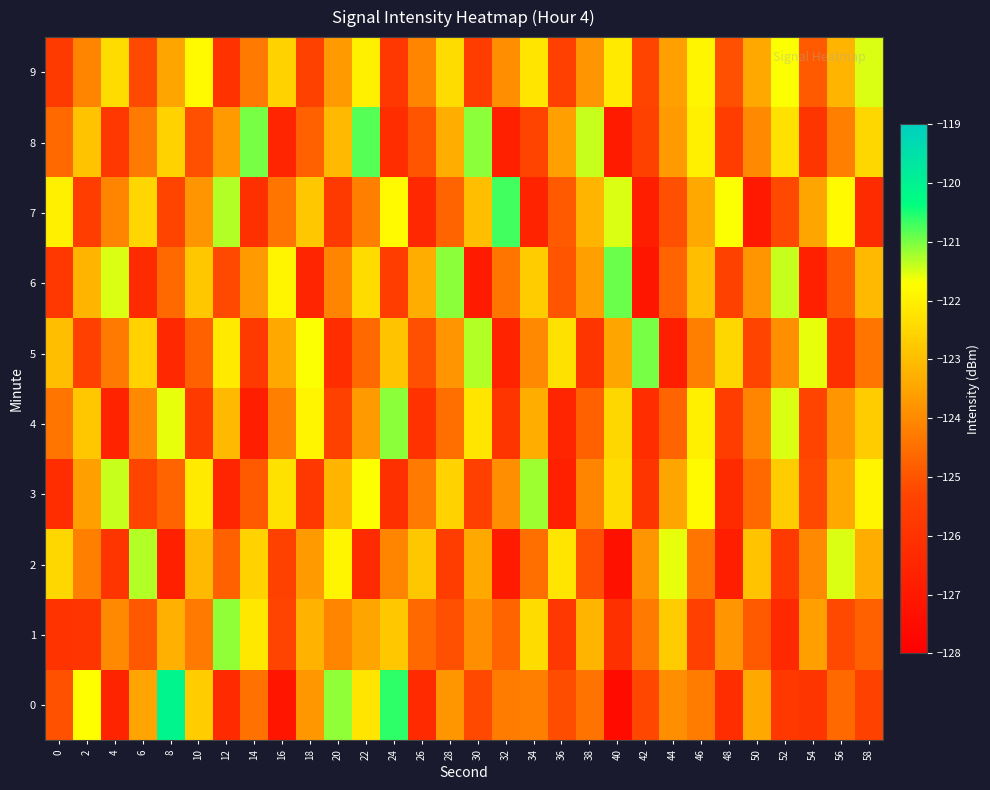

What is the minimum value shown in the chart?

-127.5